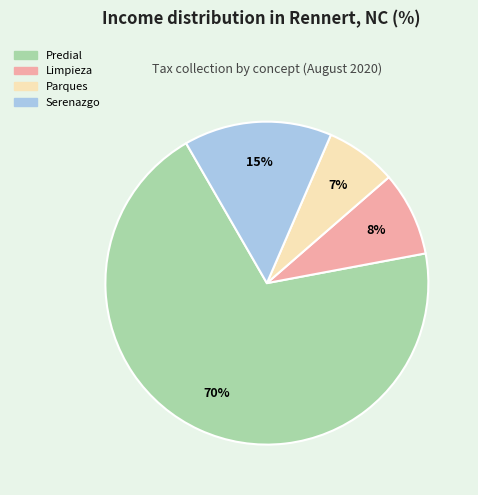

To the nearest percent, what is the average slice percentage?

25%